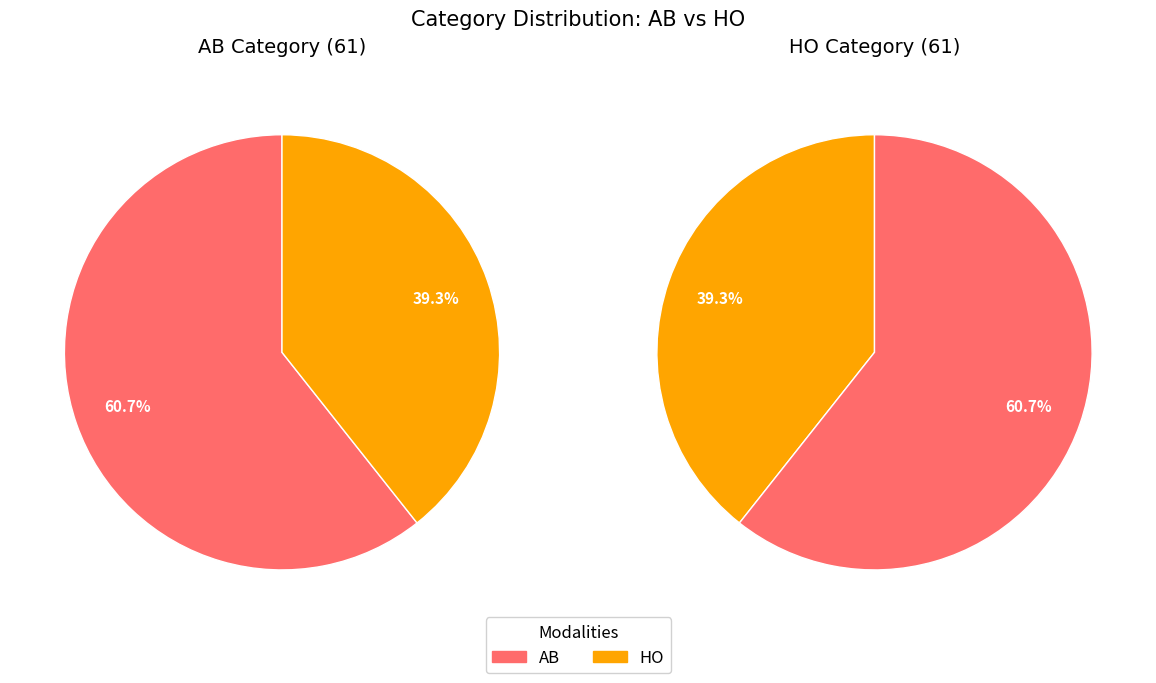

What percentage is the AB slice, to the nearest percent?

61%